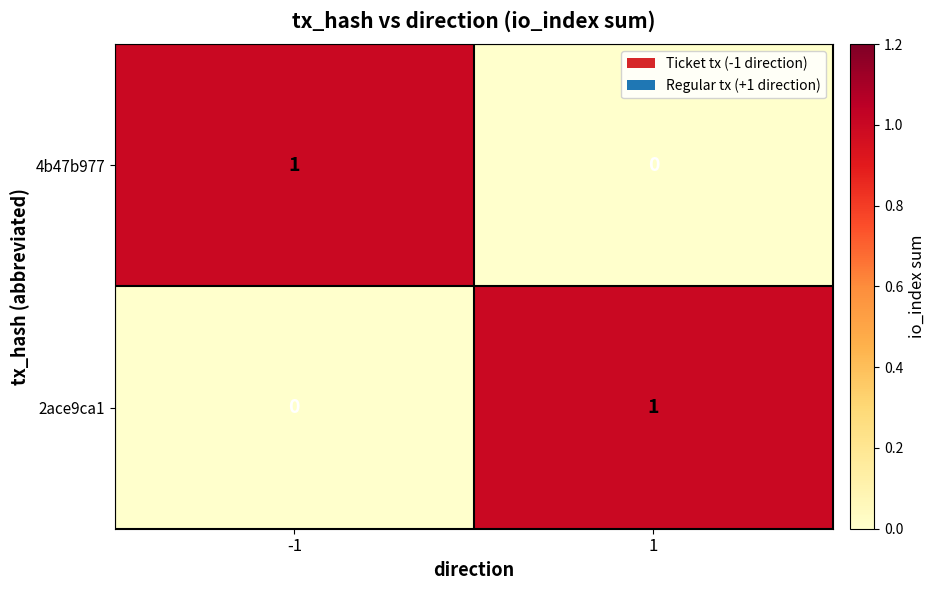

At -1, list the series in order from smallest to largest.

2ace9ca1, 4b47b977